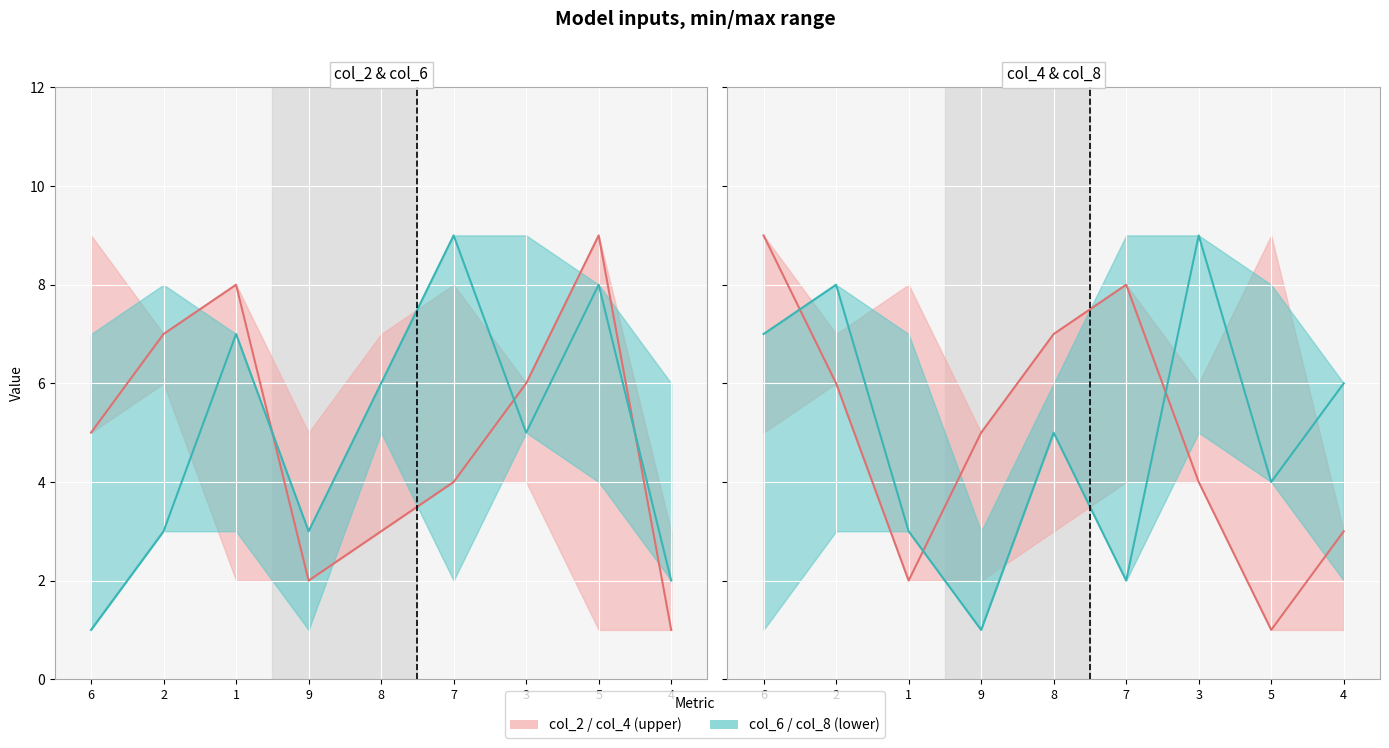

Which series changed the most between 8 and 4?

col_2